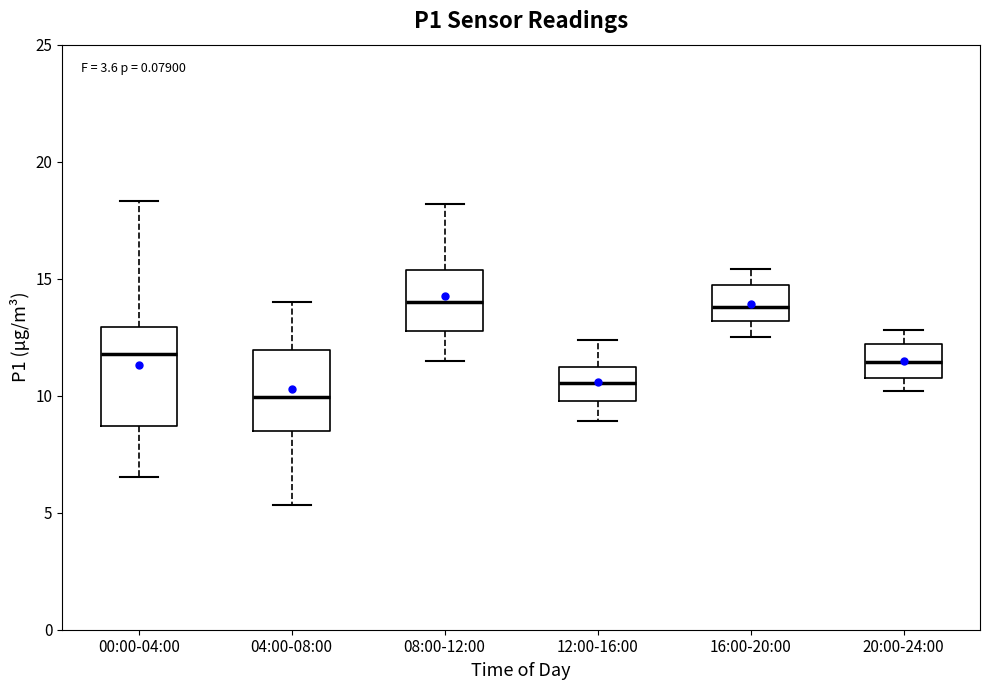

Reading left to right, transcribe this box plot: for each box, give where its median line is, the range the box spans, and where its two whiskers end, as read against the y-axis. The values are not printed on the chart, so give them approximately, as read against the axis.

00:00-04:00: median 12.0, box 8.5 to 13.0, whiskers 6.5 to 18.5
04:00-08:00: median 10.0, box 8.5 to 12.0, whiskers 5.5 to 14.0
08:00-12:00: median 14.0, box 13.0 to 15.5, whiskers 11.5 to 18.0
12:00-16:00: median 10.5, box 10.0 to 11.0, whiskers 9.0 to 12.5
16:00-20:00: median 14.0, box 13.0 to 14.5, whiskers 12.5 to 15.5
20:00-24:00: median 11.5, box 11.0 to 12.0, whiskers 10.0 to 13.0